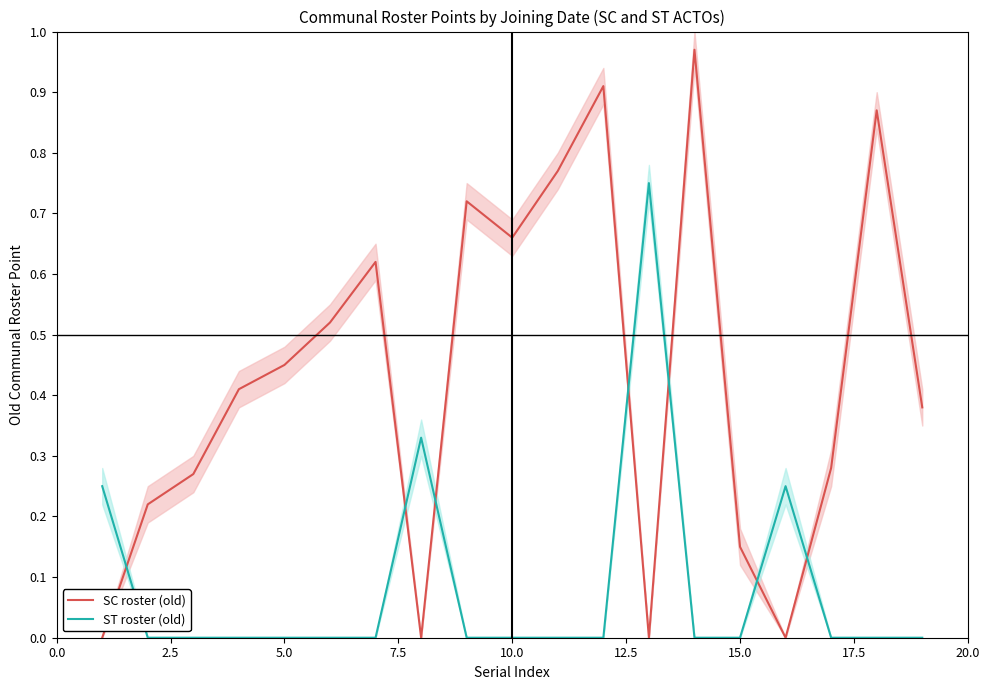

What are all the series names shown in the legend?

SC roster (old), ST roster (old)